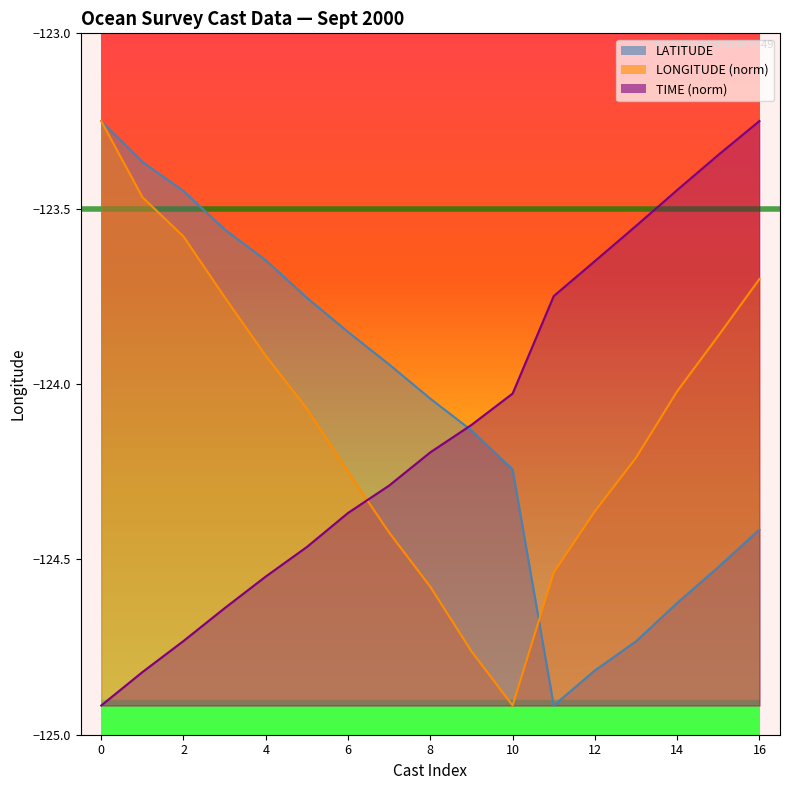

What is the sum of all LATITUDE values?

8.6